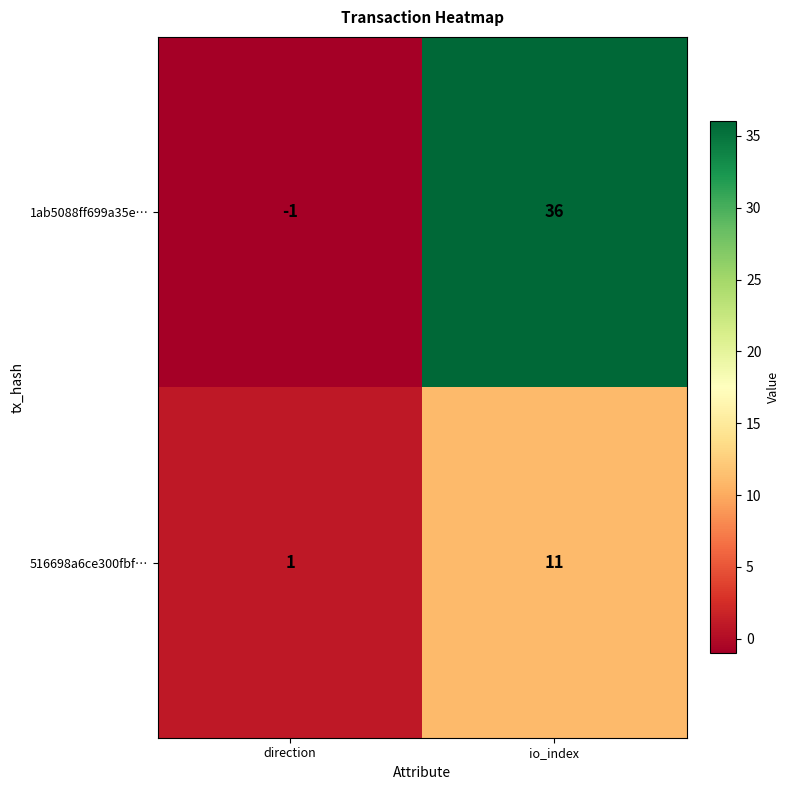

Where is 516698a6ce300fbf… nearest to the value 6?

direction